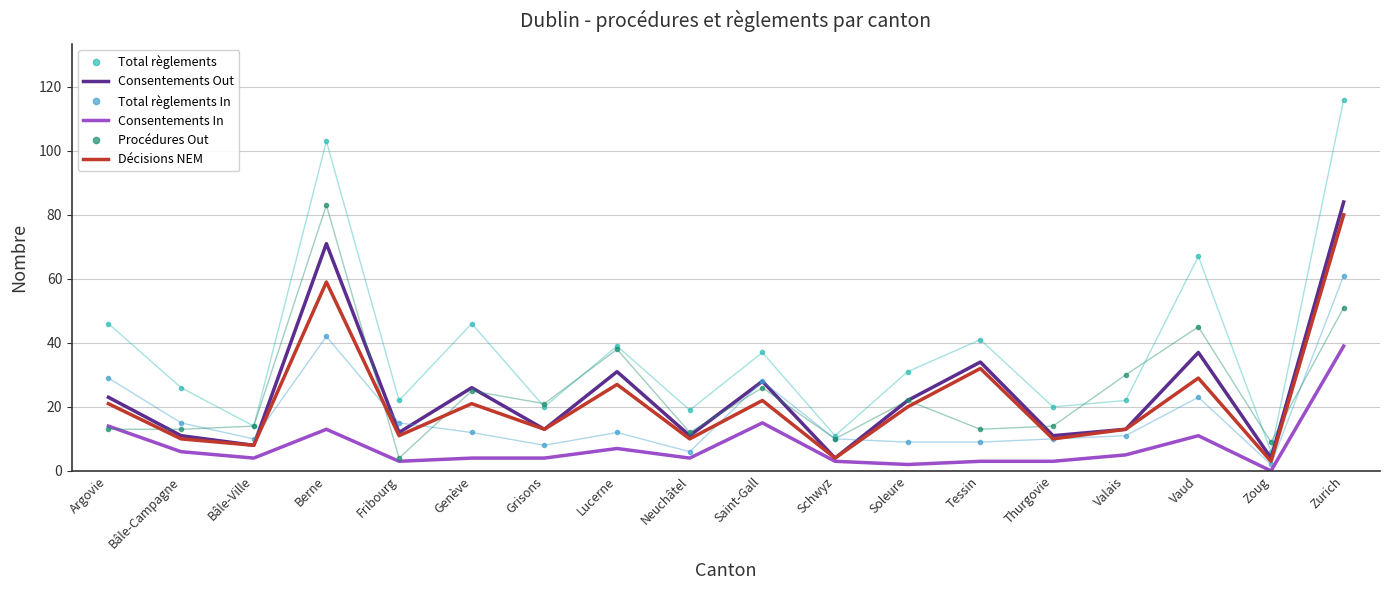

Which category has the lowest value in the Total règlements In series?

Zoug